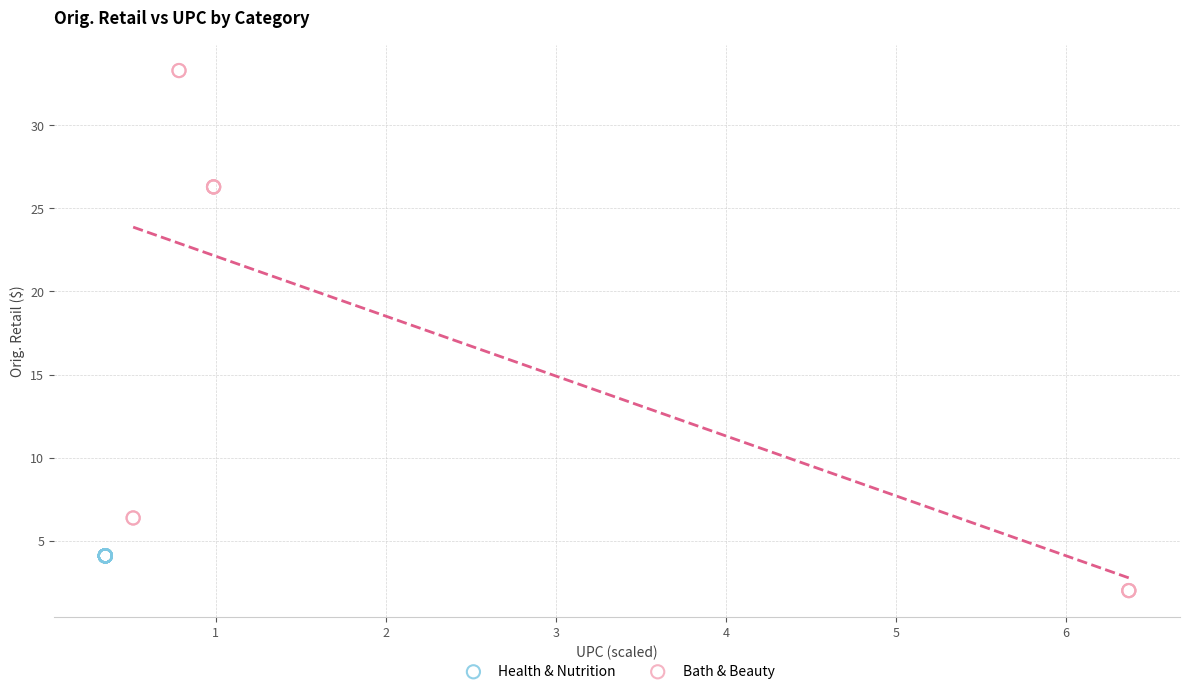

Which series contains the highest Y value?

Bath & Beauty